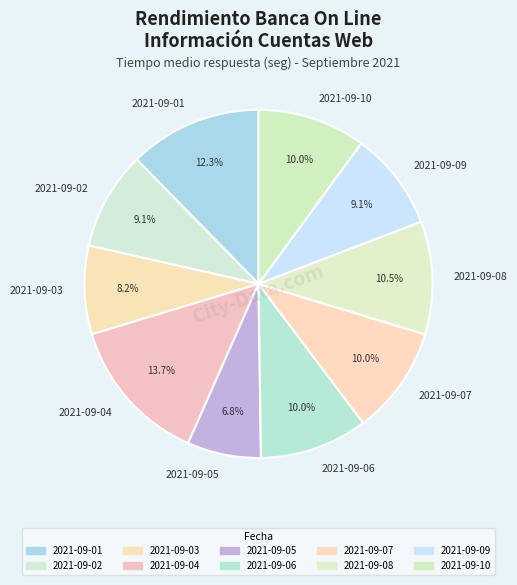

The 2021-09-10 slice represents 10% of the pie. True or false?

True